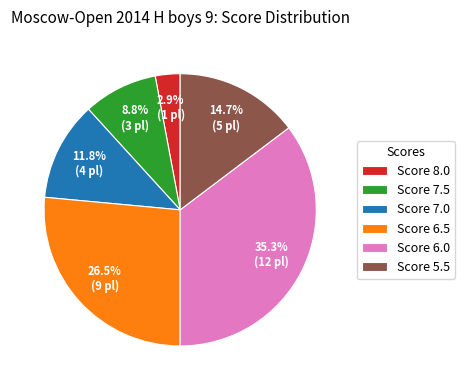

What is the smallest slice in the pie chart?

Score 8.0